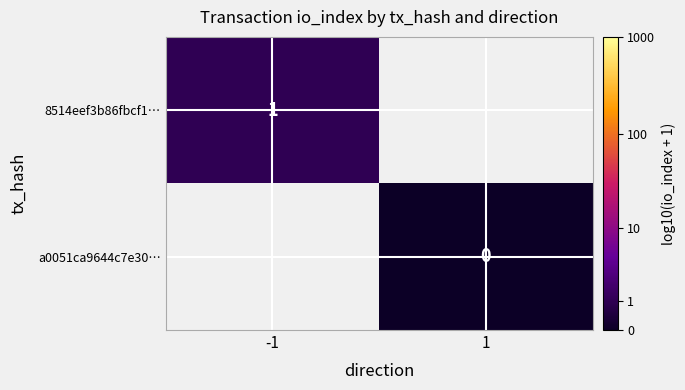

What is the greatest value displayed?

1.0